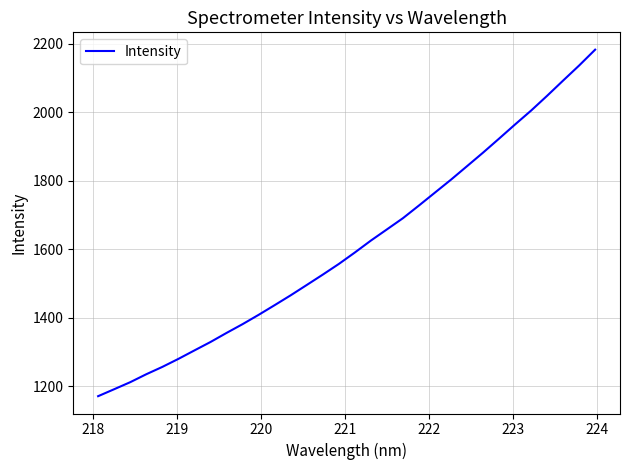

What is the smallest value displayed?

1170.5